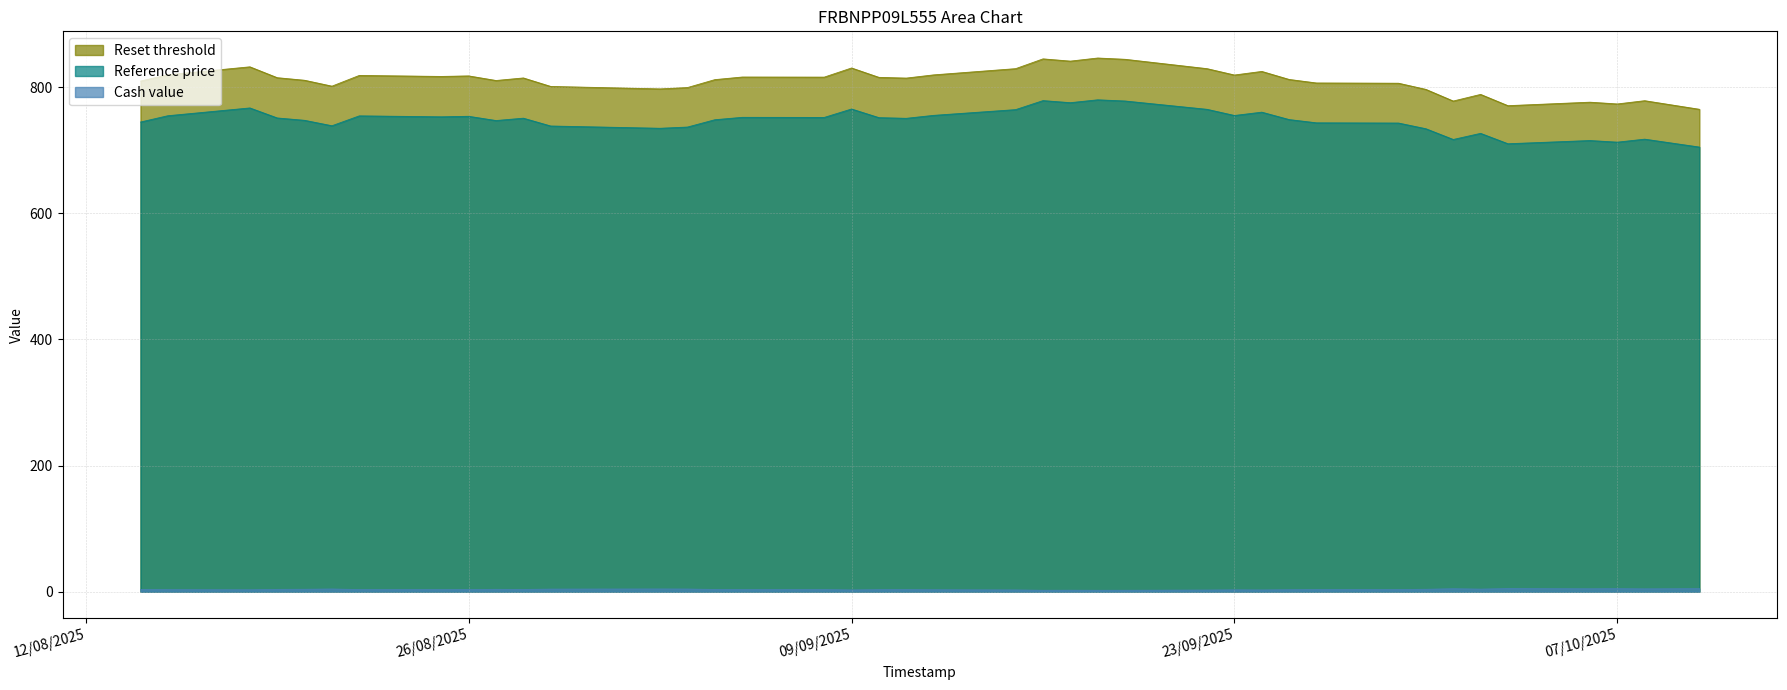

What is the maximum value shown in the chart?

846.6